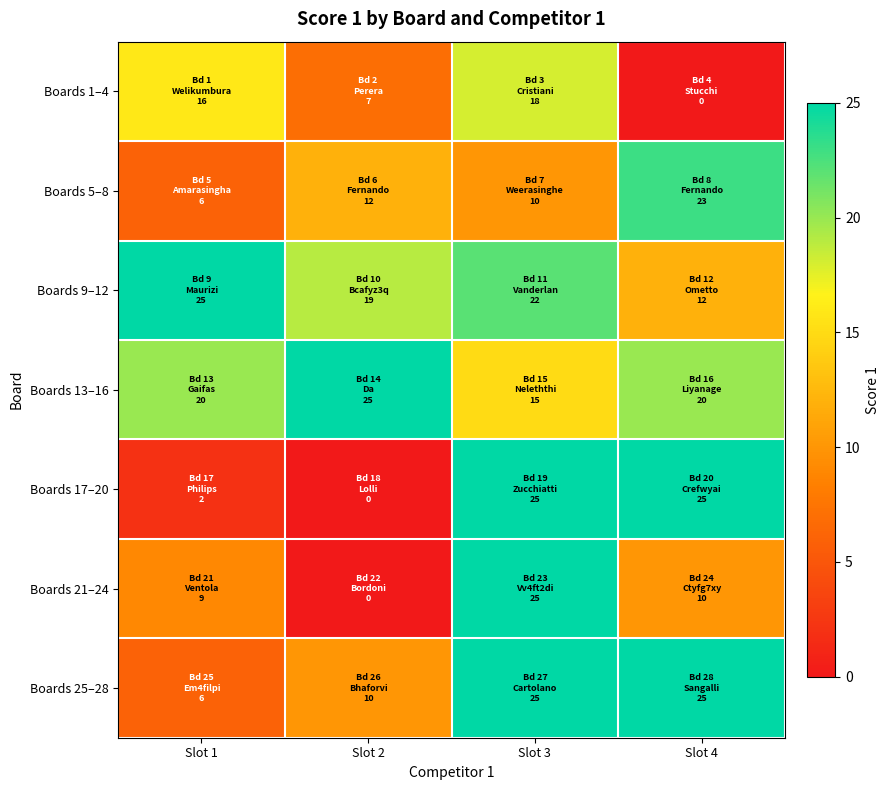

What is the total value across all series at Slot 4?

115